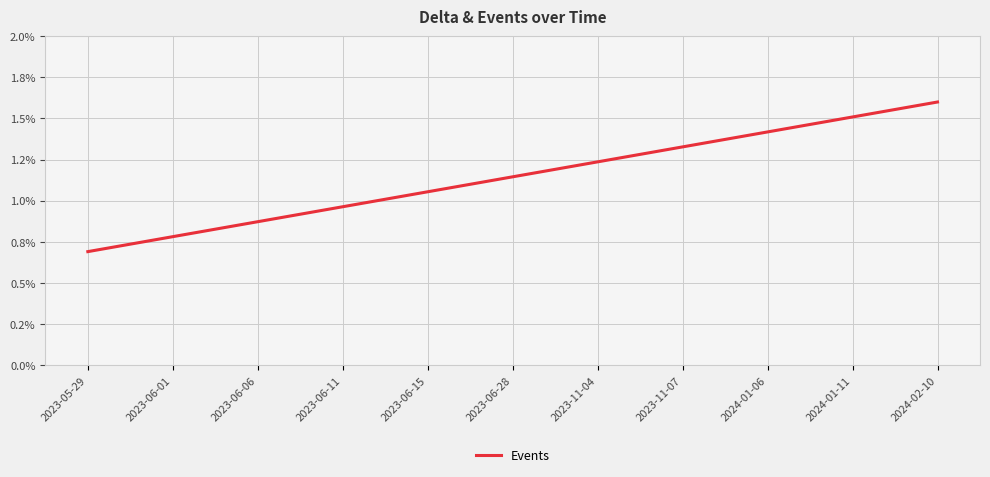

Reading left to right, extract all data points from this chart.

2023-05-29=0.7	2023-06-01=0.8	2023-06-06=0.9	2023-06-11=1.0	2023-06-15=1.1	2023-06-28=1.1	2023-11-04=1.2	2023-11-07=1.3	2024-01-06=1.4	2024-01-11=1.5	2024-02-10=1.6